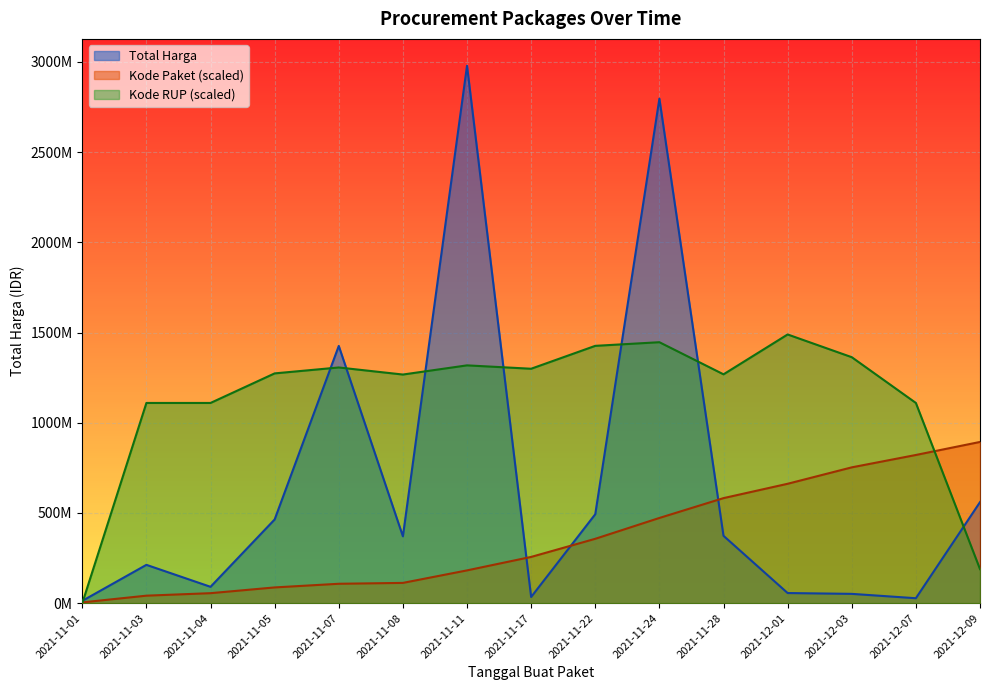

At which category is the sum across all series the highest?

2021-11-24